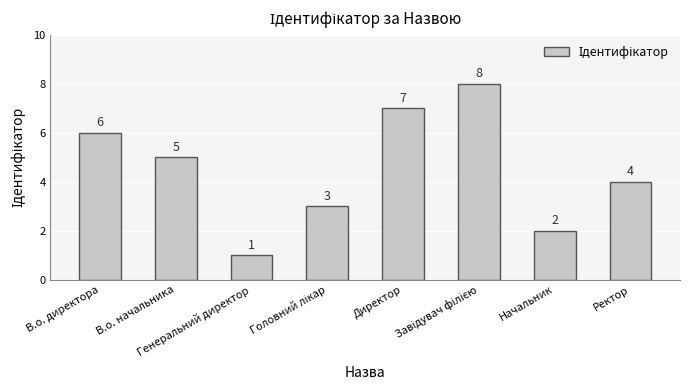

What is the sum of all values?

36